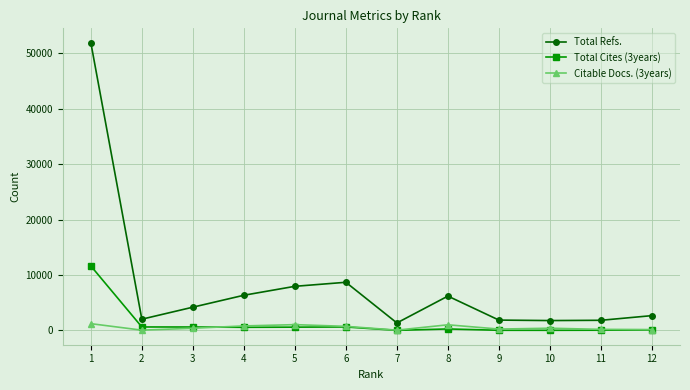

Which label corresponds to the largest value in the chart?

1